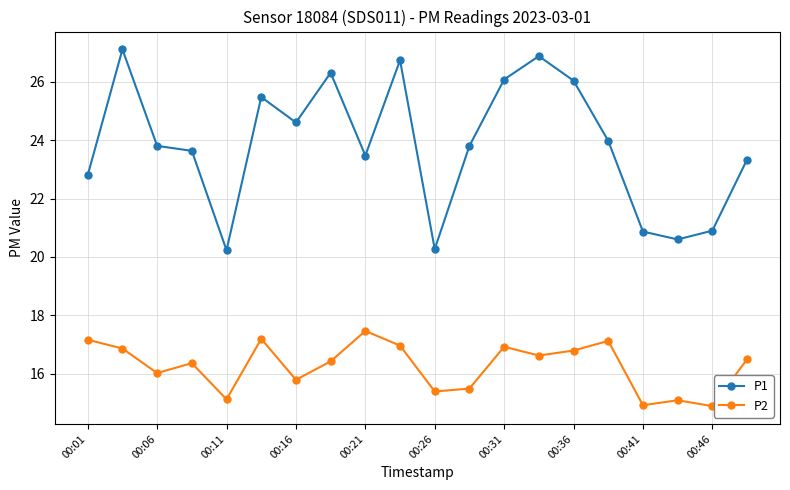

Rank the series by their average value, from lowest to highest.

P2, P1